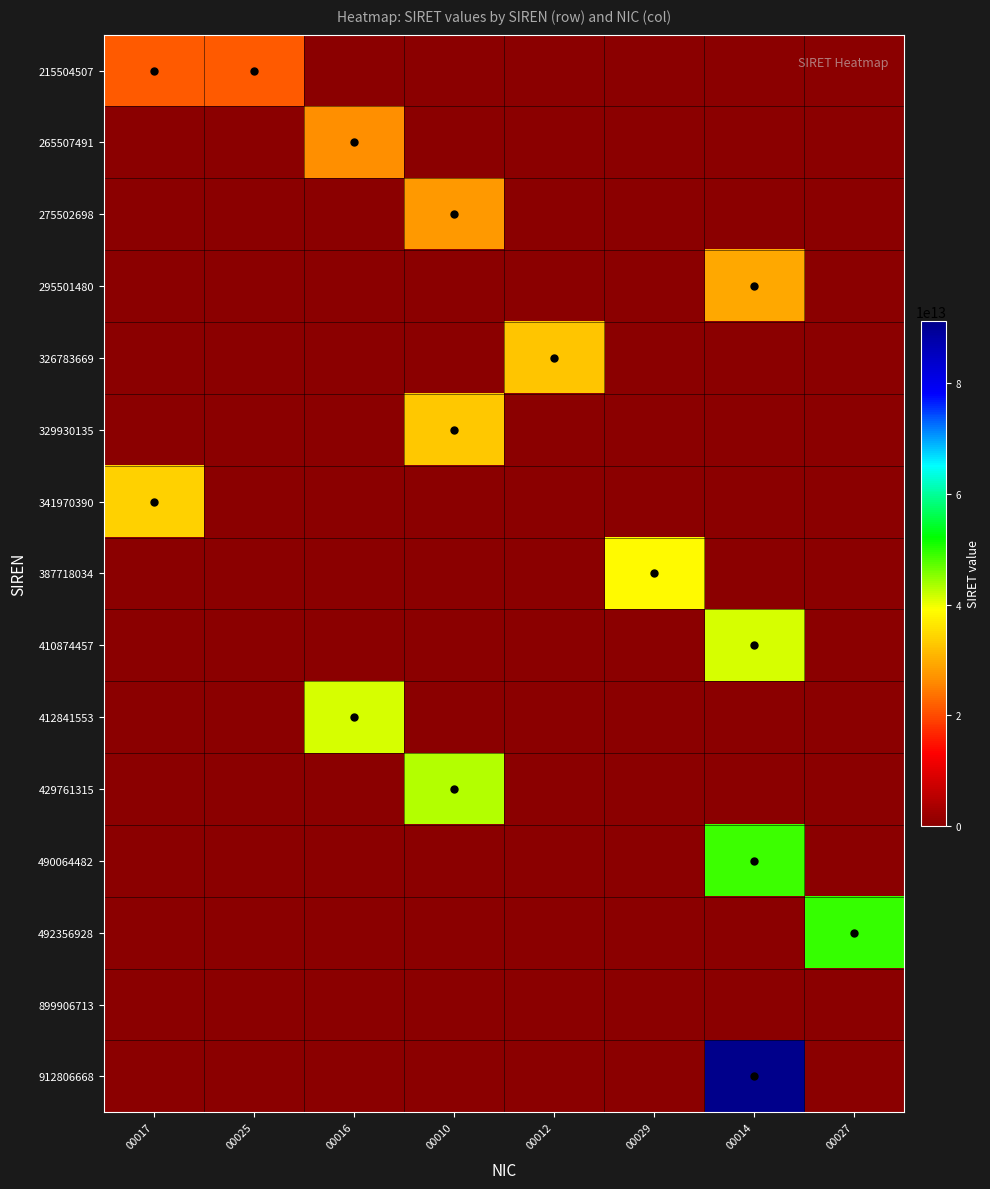

Reading left to right, what are all the values shown in this chart?

215504507: 00017=21550450700017	00025=21550450700025	00016=0	00010=0	00012=0	00029=0	00014=0	00027=0
265507491: 00017=0	00025=0	00016=26550749100016	00010=0	00012=0	00029=0	00014=0	00027=0
275502698: 00017=0	00025=0	00016=0	00010=27550269800010	00012=0	00029=0	00014=0	00027=0
295501480: 00017=0	00025=0	00016=0	00010=0	00012=0	00029=0	00014=29550148000012	00027=0
326783669: 00017=0	00025=0	00016=0	00010=0	00012=32678366900012	00029=0	00014=0	00027=0
329930135: 00017=0	00025=0	00016=0	00010=32993013500010	00012=0	00029=0	00014=0	00027=0
341970390: 00017=34197039000017	00025=0	00016=0	00010=0	00012=0	00029=0	00014=0	00027=0
387718034: 00017=0	00025=0	00016=0	00010=0	00012=0	00029=38771803400029	00014=0	00027=0
410874457: 00017=0	00025=0	00016=0	00010=0	00012=0	00029=0	00014=41087445700014	00027=0
412841553: 00017=0	00025=0	00016=41284155300016	00010=0	00012=0	00029=0	00014=0	00027=0
429761315: 00017=0	00025=0	00016=0	00010=42976131500010	00012=0	00029=0	00014=0	00027=0
490064482: 00017=0	00025=0	00016=0	00010=0	00012=0	00029=0	00014=49006448200014	00027=0
492356928: 00017=0	00025=0	00016=0	00010=0	00012=0	00029=0	00014=0	00027=49235692800027
899906713: 00017=0	00025=0	00016=0	00010=0	00012=0	00029=0	00014=0	00027=0
912806668: 00017=0	00025=0	00016=0	00010=0	00012=0	00029=0	00014=91280666800014	00027=0